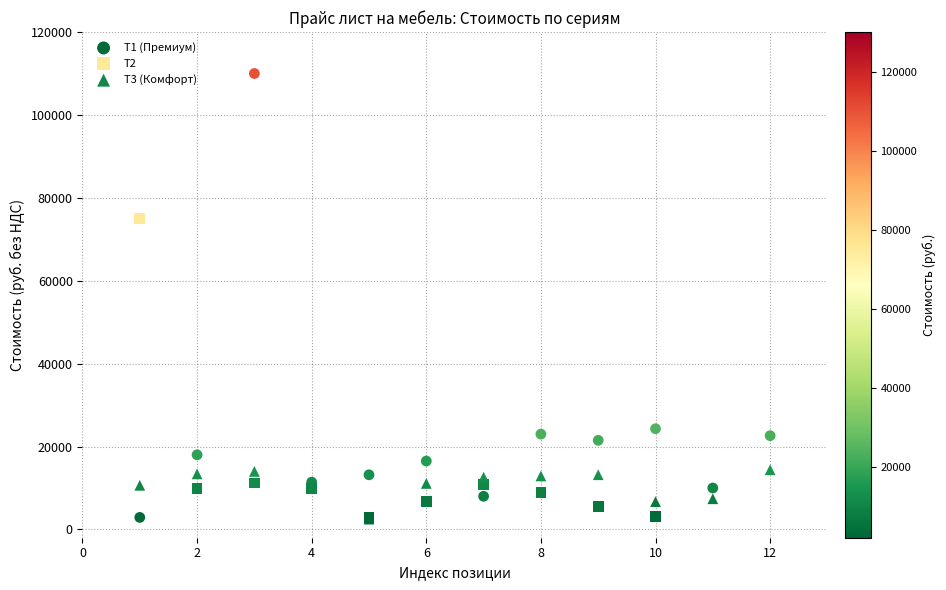

Which series has the largest Y range (max minus min)?

T1 (Премиум)